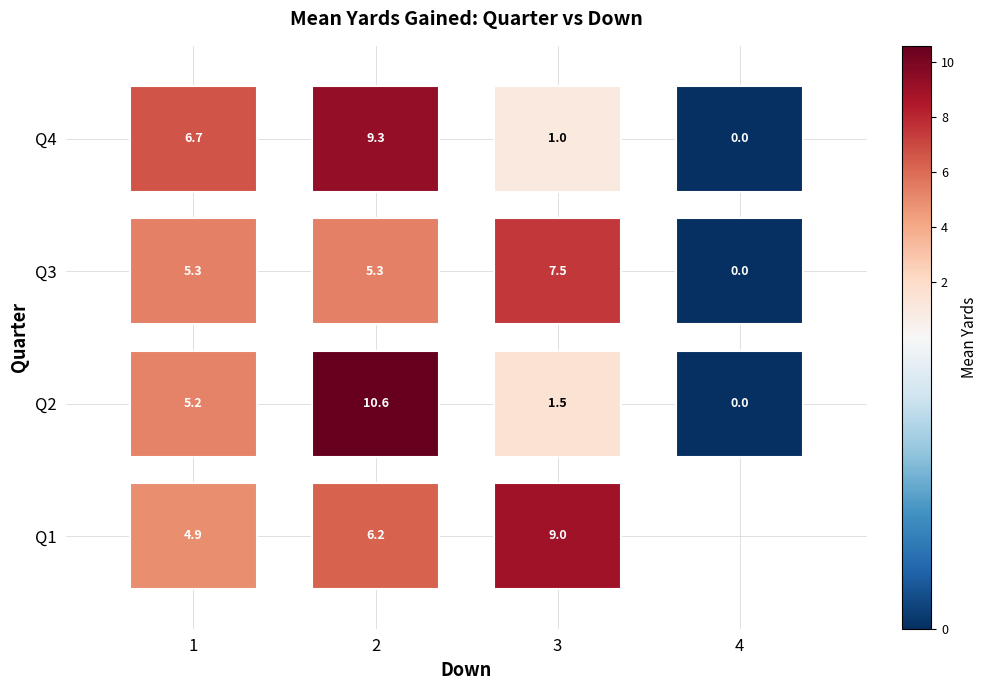

Read the 2 value at 3, to the nearest 10.

10